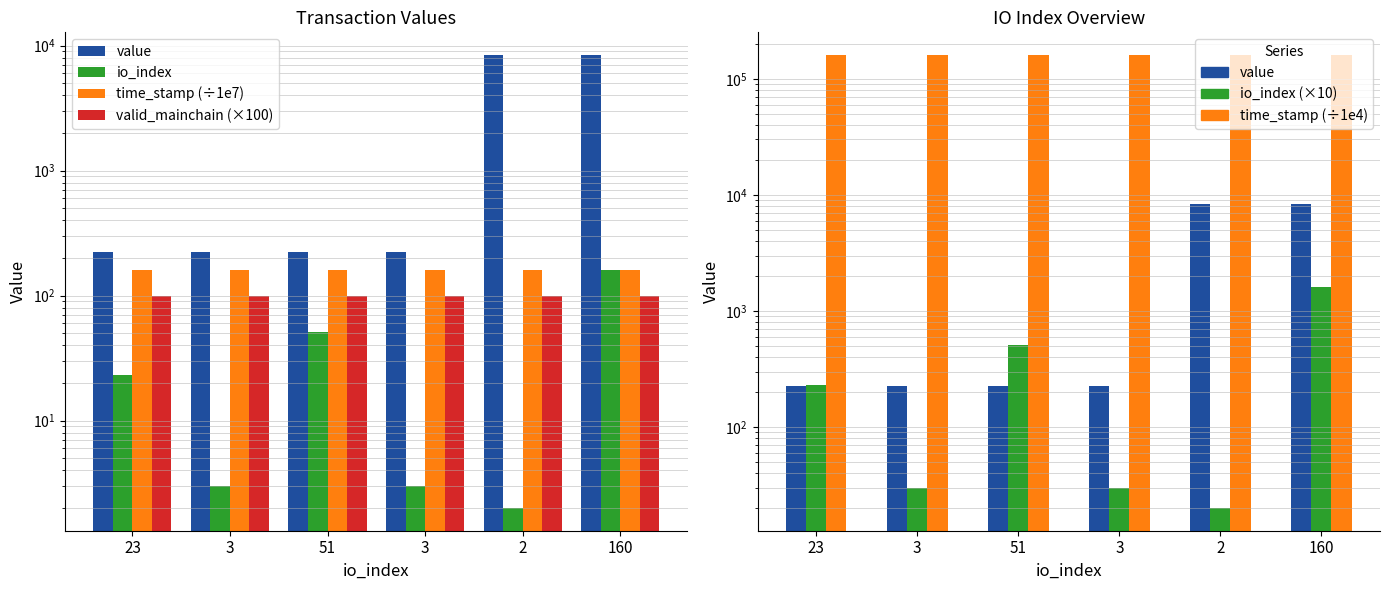

List the labels in order of value value, smallest first.

23, 3, 51, 3, 2, 160